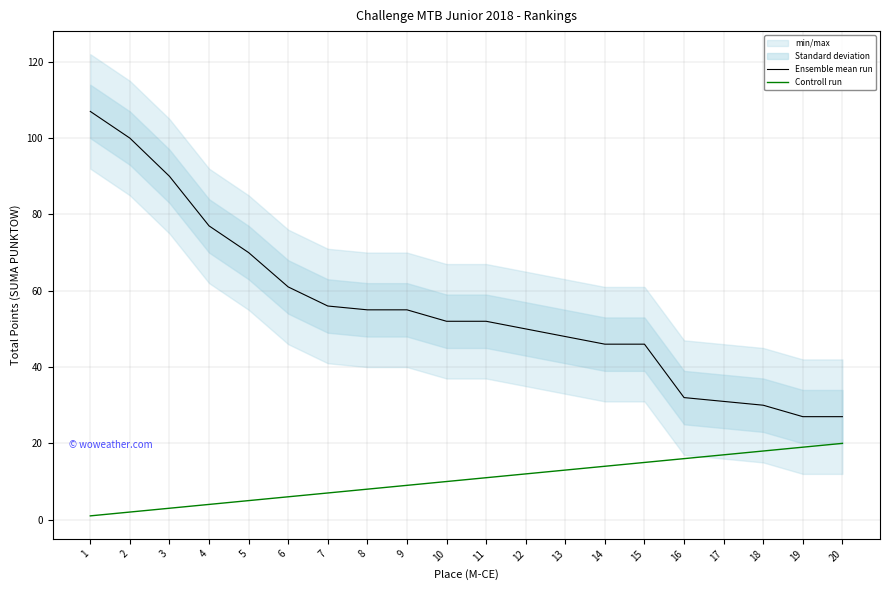

Which series changed the most between 5 and 15?

Ensemble mean run